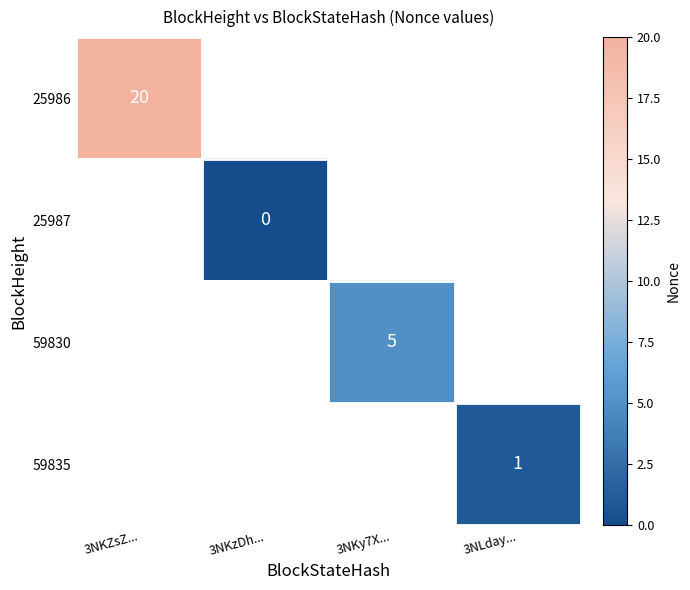

The 59835 series shows 1 at 3NLday.... True or false?

True